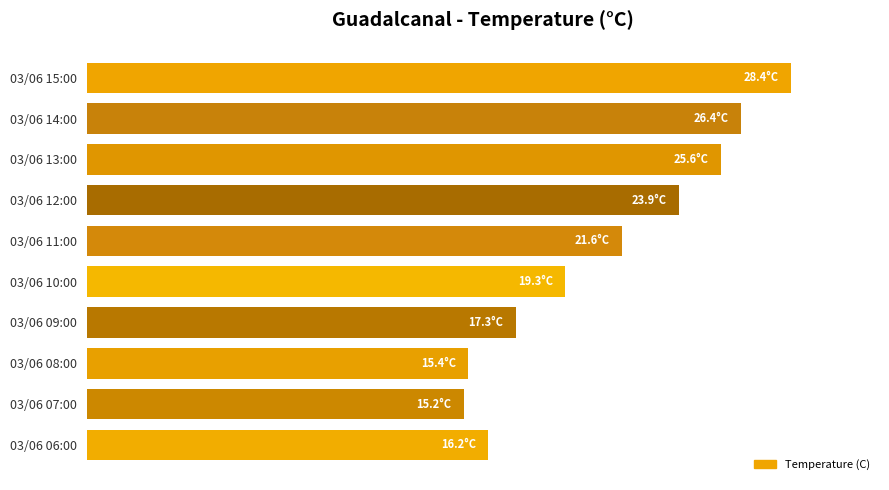

Are the bars horizontal?

Yes